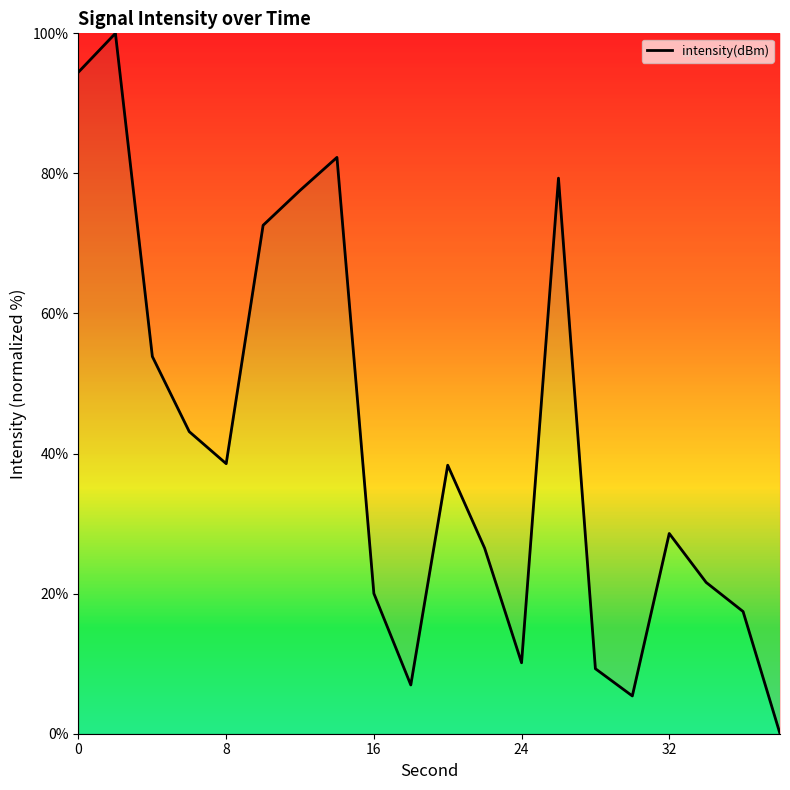

What is the maximum value shown in the chart?

100.0